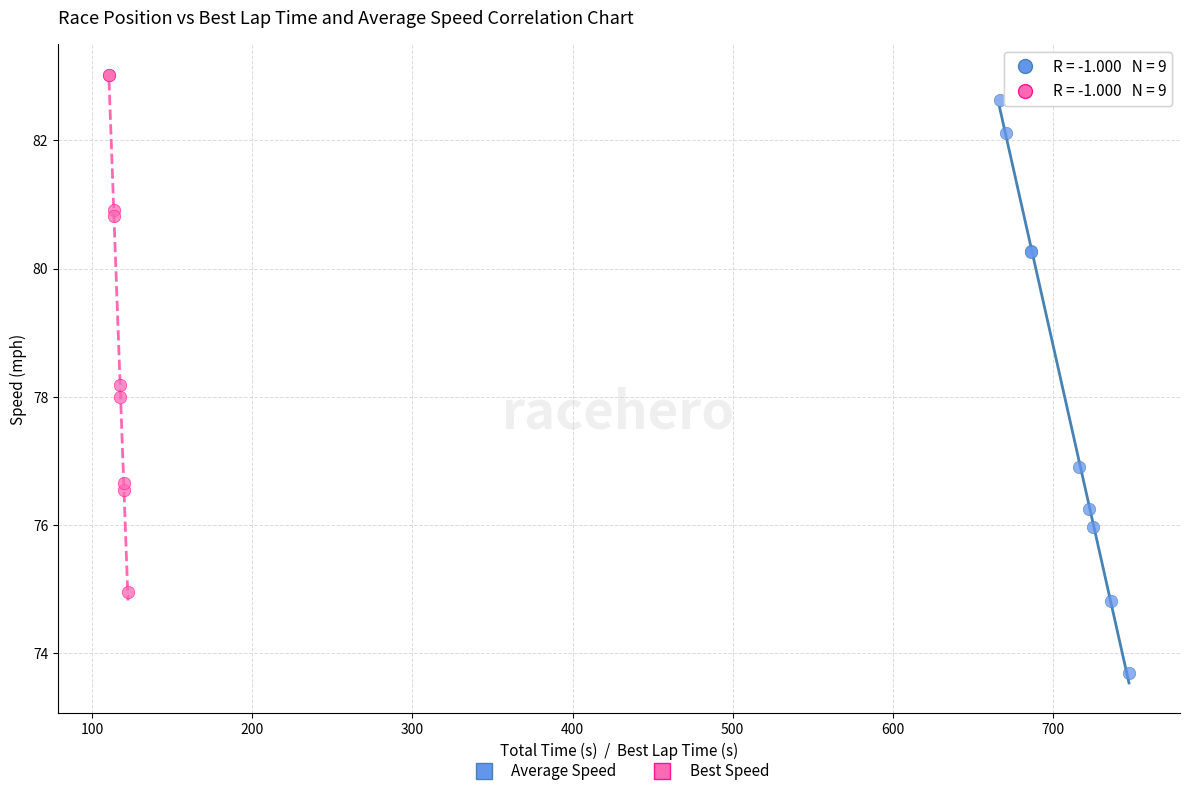

Which series contains the highest Y value?

Best Speed